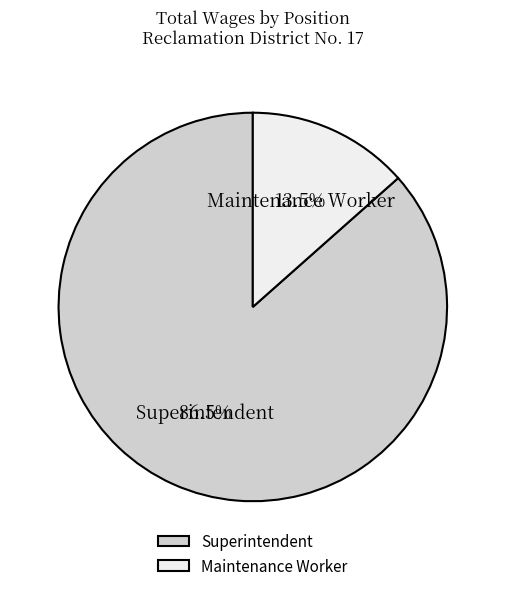

Is the sum of Superintendent and Maintenance Worker greater than half?

Yes